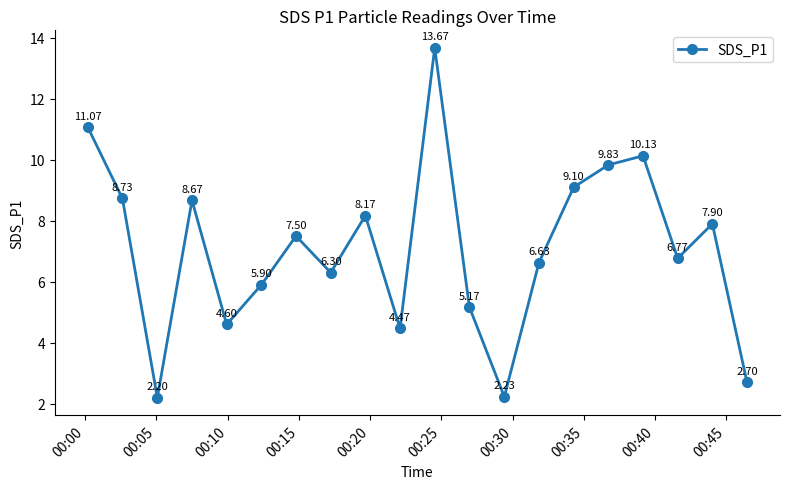

What is the difference between the second highest and second lowest values?

8.8